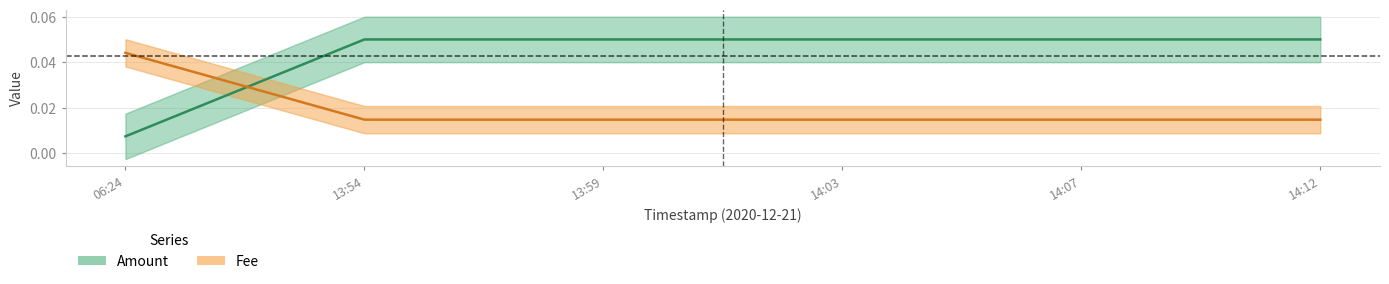

What is the sum of the Fee values at 13:59 and 06:24?

0.1